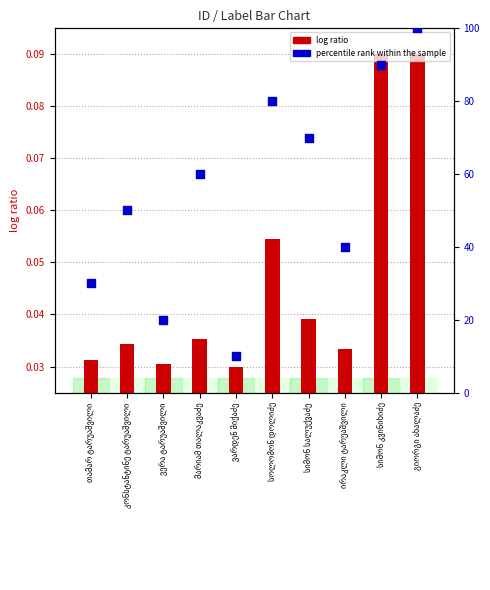

What is the total value across all series at მარიამ თალაკვაძე?

60.0